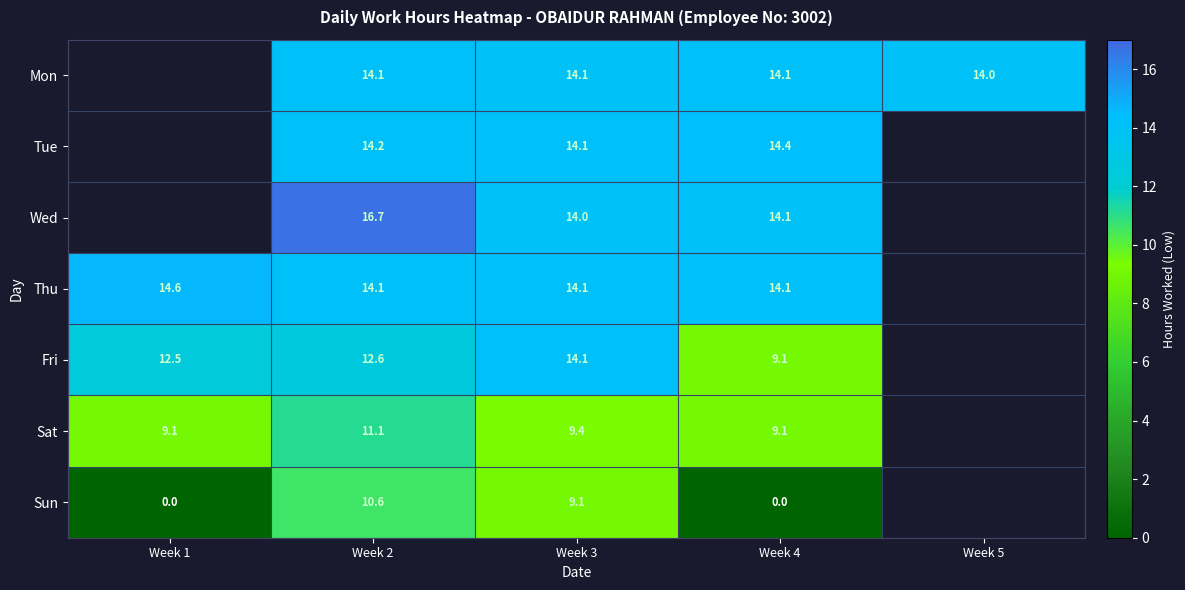

The value of Sun at Week 3 is 9.1. True or false?

True